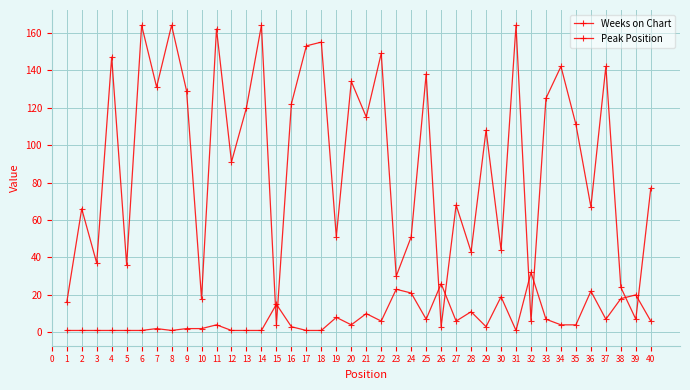

Reading left to right, what are all the values shown in this chart?

Weeks on Chart: 16	66	37	147	36	164	131	164	129	18	162	91	120	164	4	122	153	155	51	134	115	149	30	51	138	3	68	43	108	44	164	6	125	142	111	67	142	24	7	77
Peak Position: 1	1	1	1	1	1	2	1	2	2	4	1	1	1	15	3	1	1	8	4	10	6	23	21	7	26	6	11	3	19	1	32	7	4	4	22	7	18	20	6